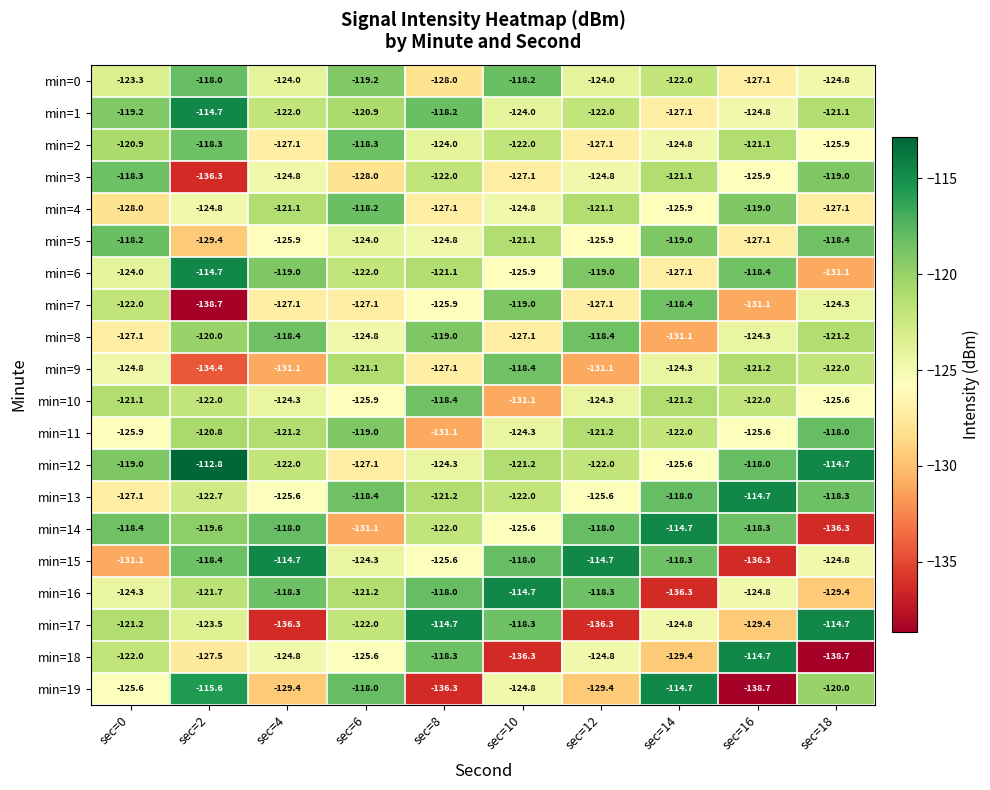

What is the difference between the min=10 values at sec=14 and sec=18?

4.4